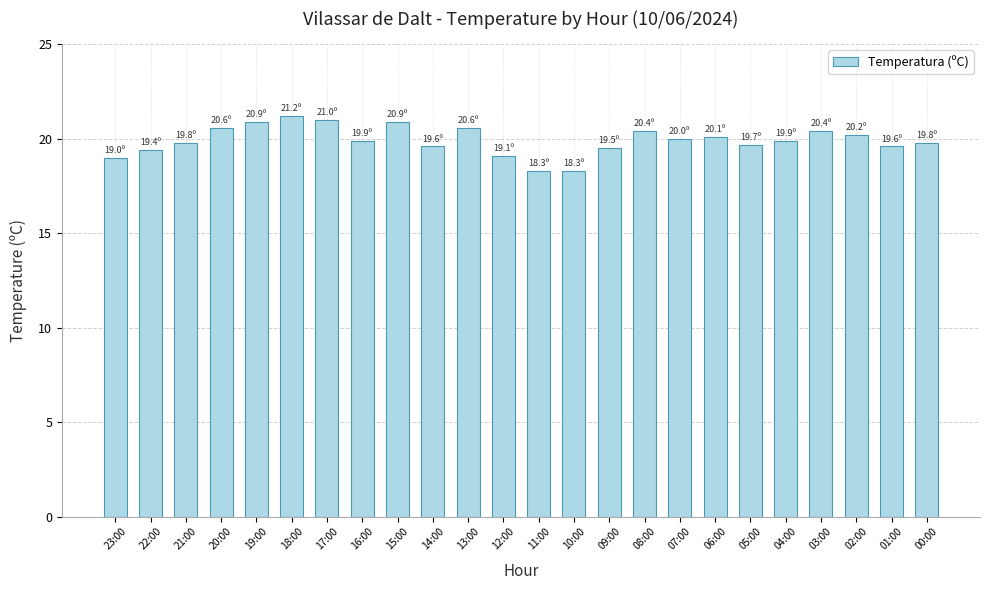

What is the smallest value displayed?

18.3